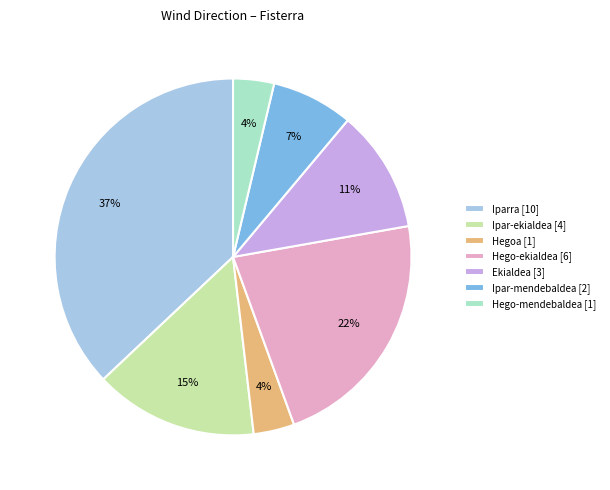

Combined, do Hego-ekialdea [6] and Iparra [10] account for over 50%?

Yes